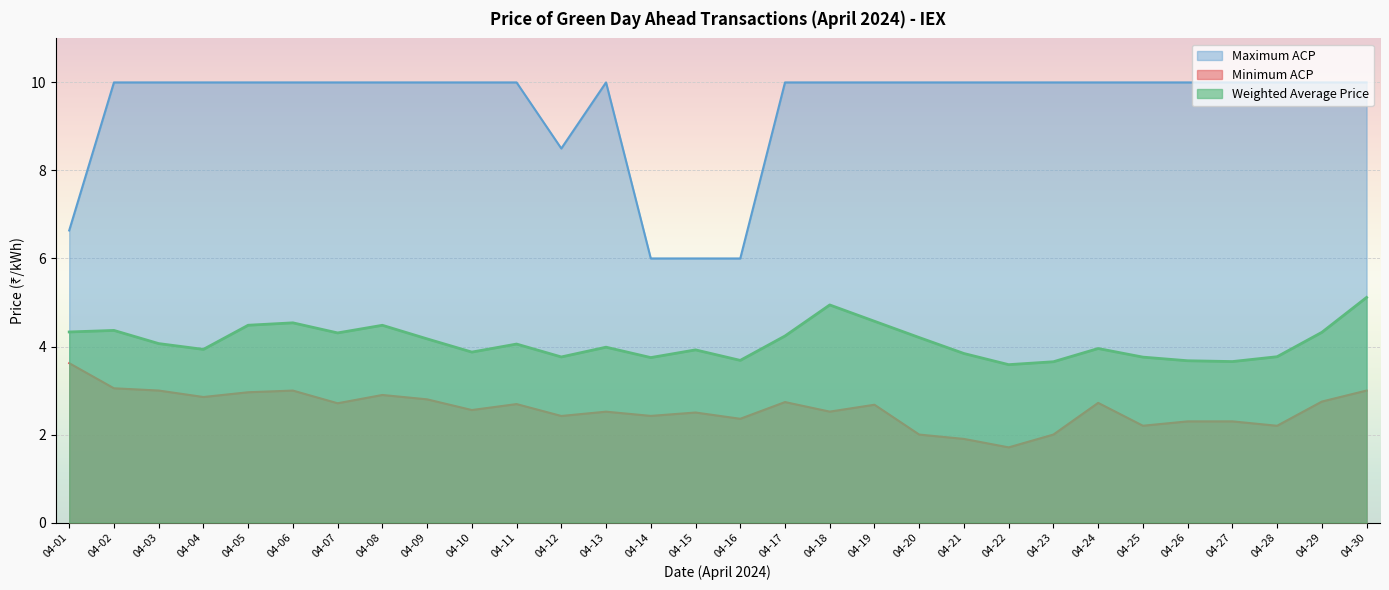

Rank the series by their average value, from highest to lowest.

Maximum ACP, Weighted Average Price, Minimum ACP